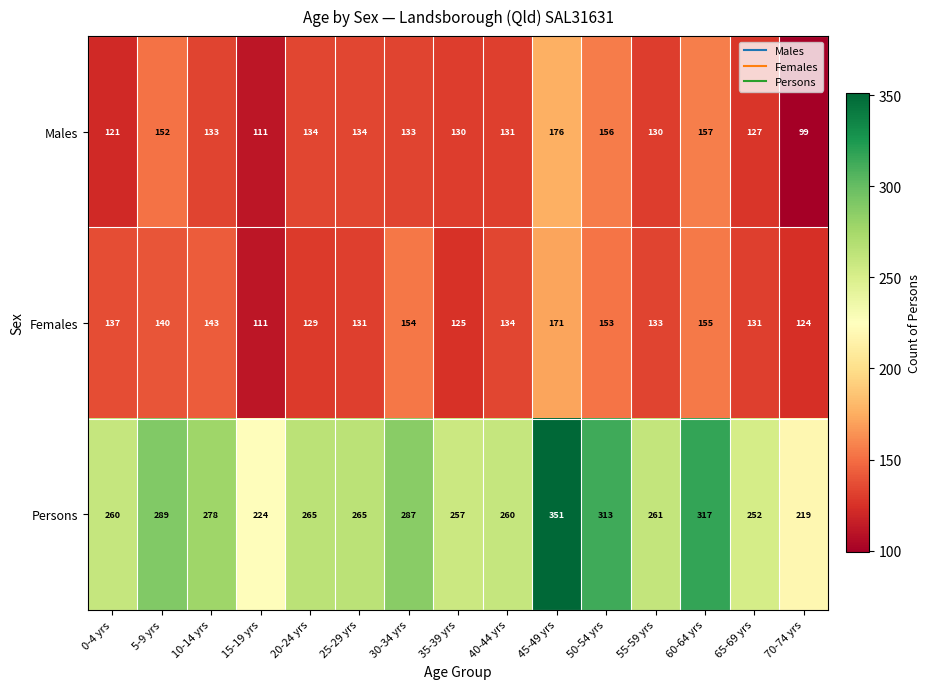

Which series changed the most between 10-14 yrs and 60-64 yrs?

Persons